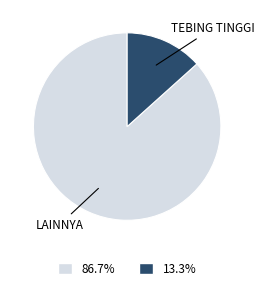

How many segments does this pie chart have?

2